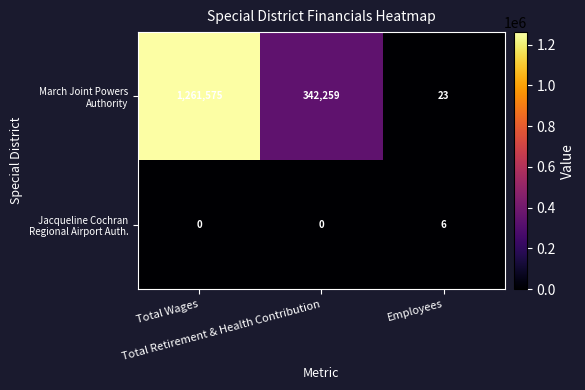

What is the total value across all series at Total Retirement & Health Contribution?

342259